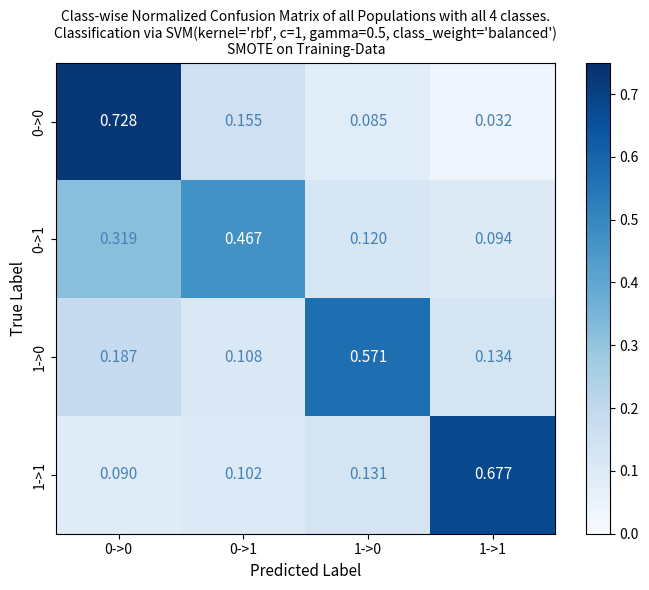

Which series changed the most between 0->1 and 1->1?

1->1